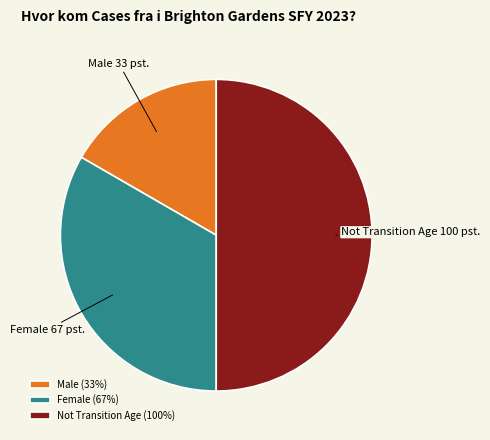

Between Male and Female, which is larger?

Female